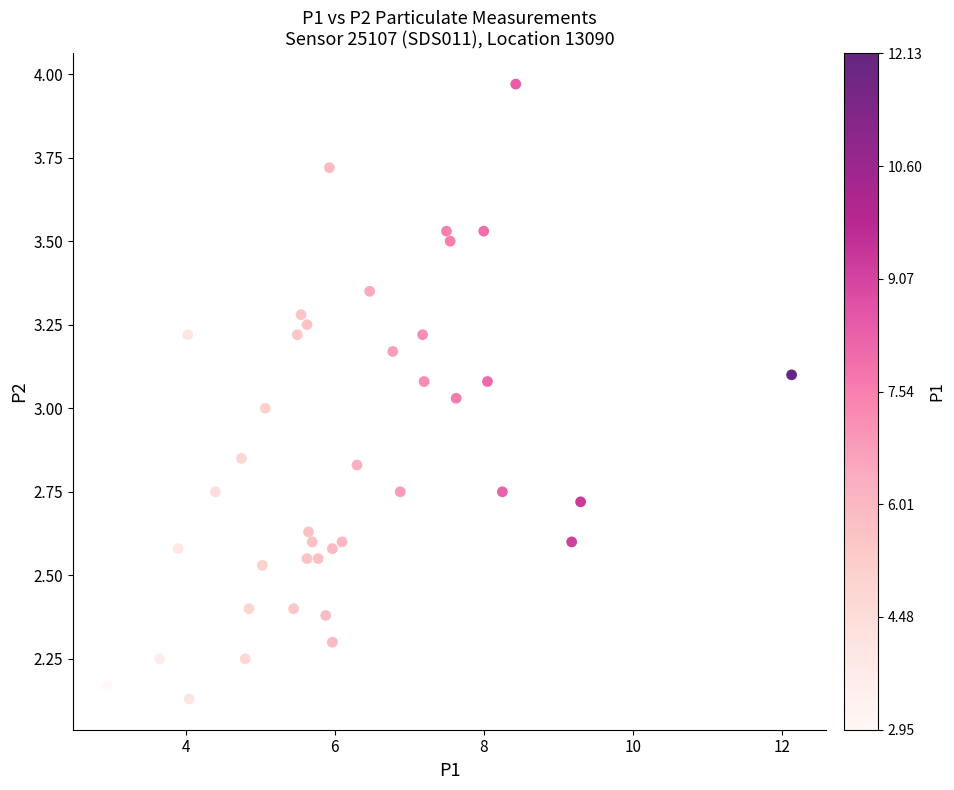

What is the range of Y values (max minus min)?

1.8